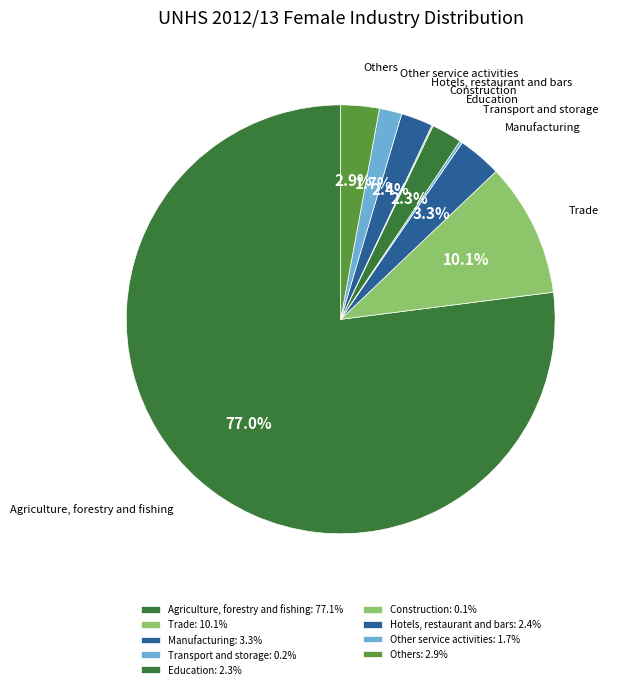

Is there a majority slice in this chart?

Yes